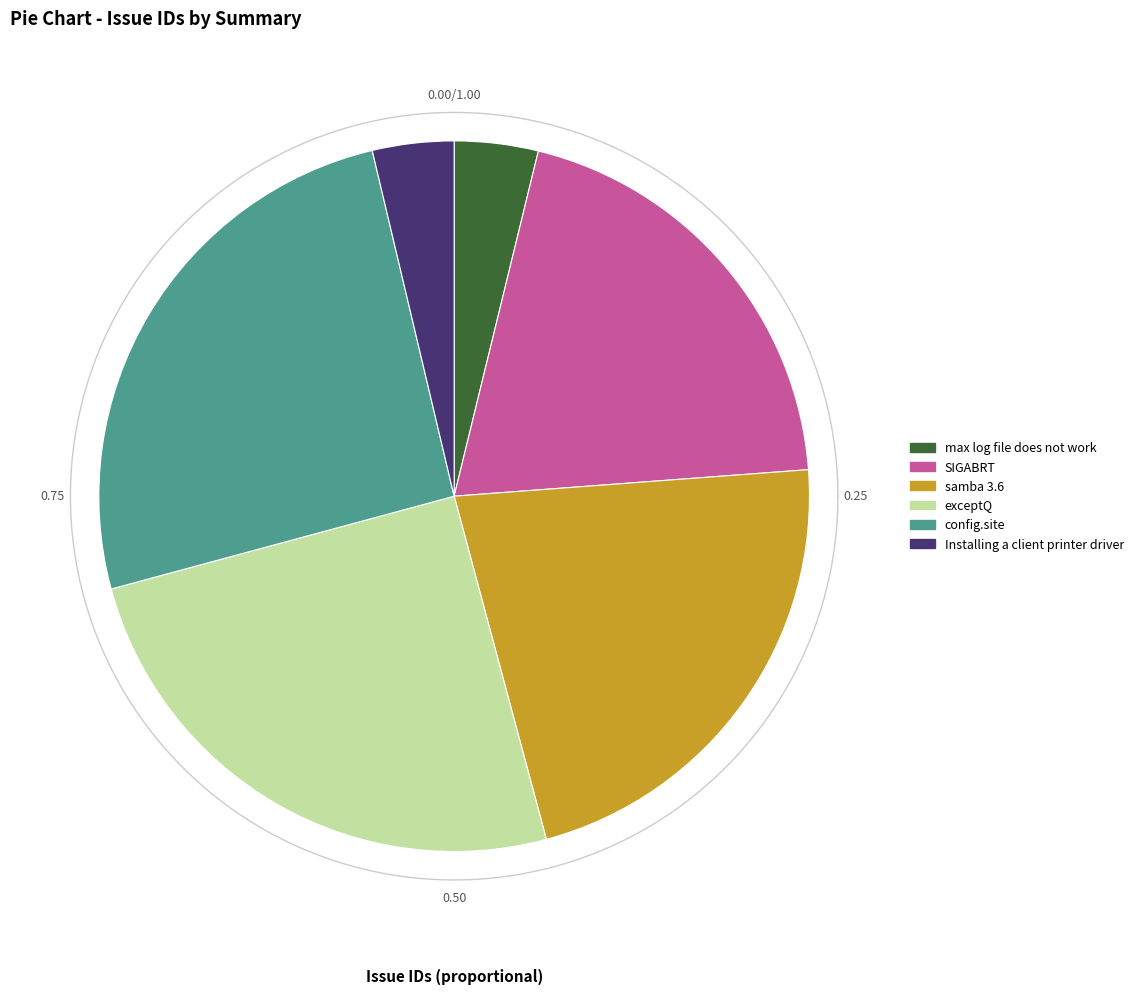

Which slice is the largest?

config.site